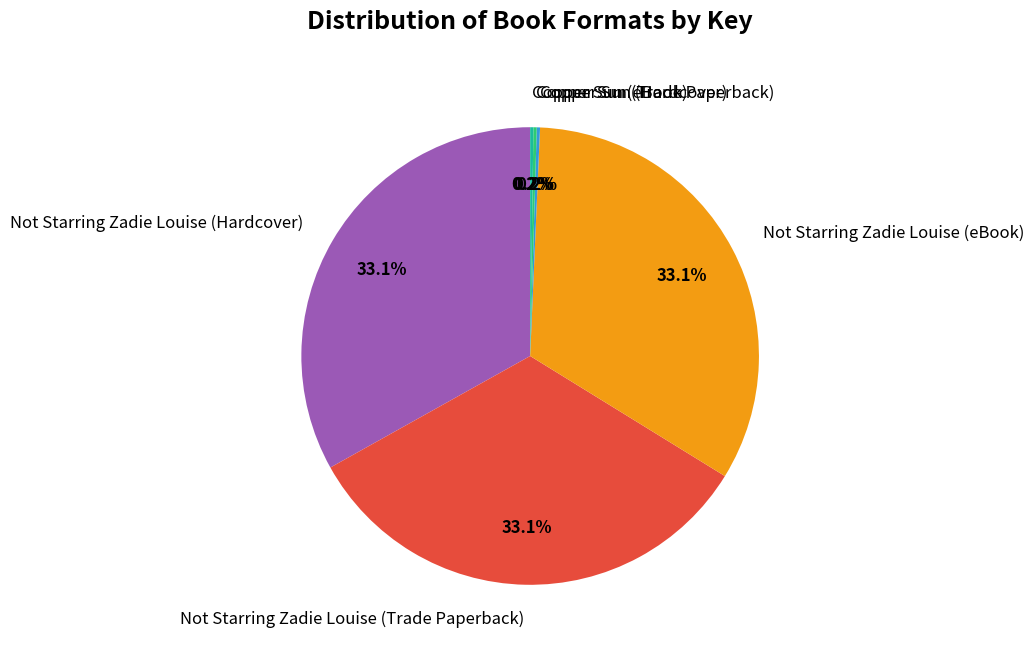

What is the ratio of the value at Not Starring Zadie Louise (Trade Paperback) to the value at Not Starring Zadie Louise (eBook)?

1.0